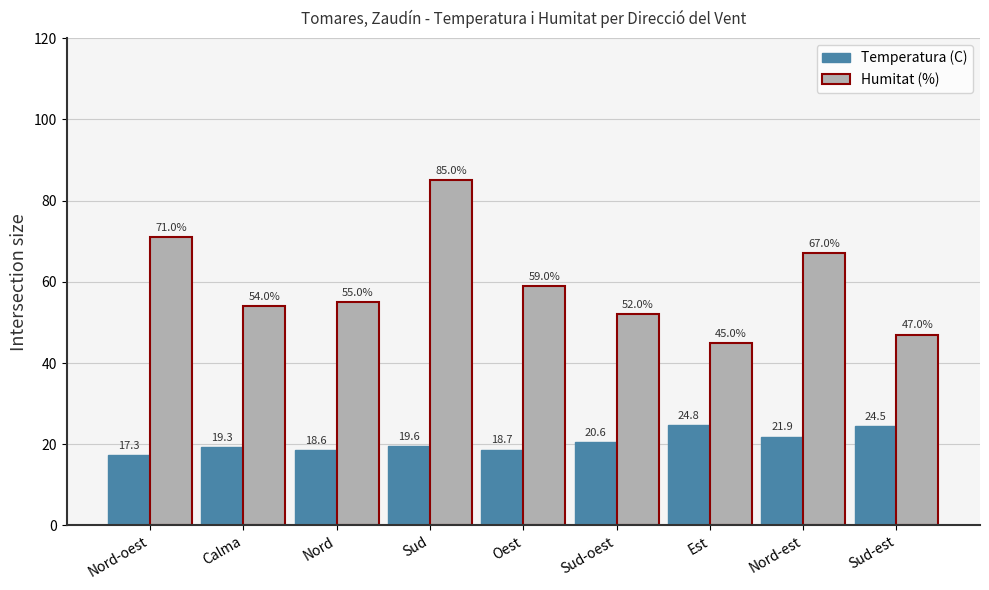

How many values in the Temperatura (C) series are below 19?

3